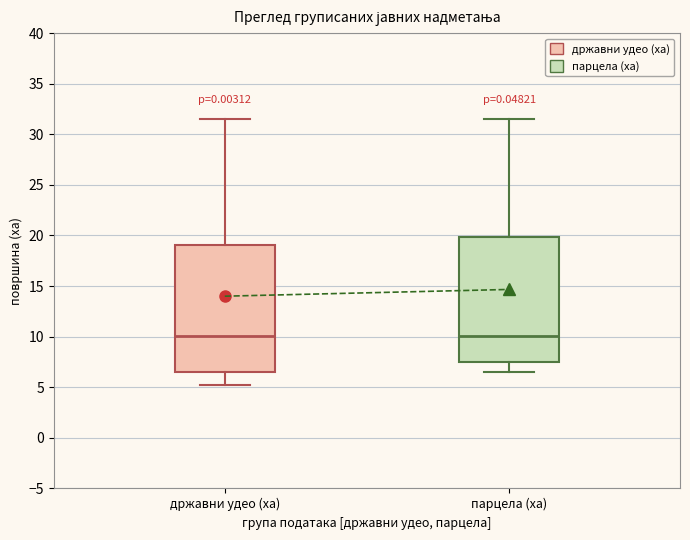

Reading left to right, transcribe this box plot: for each box, give where its median line is, the range the box spans, and where its two whiskers end, as read against the y-axis. The values are not printed on the chart, so give them approximately, as read against the axis.

државни удео (ха): median 10.0, box 6.5 to 19.0, whiskers 5.5 to 31.5
парцела (ха): median 10.0, box 7.5 to 20.0, whiskers 6.5 to 31.5